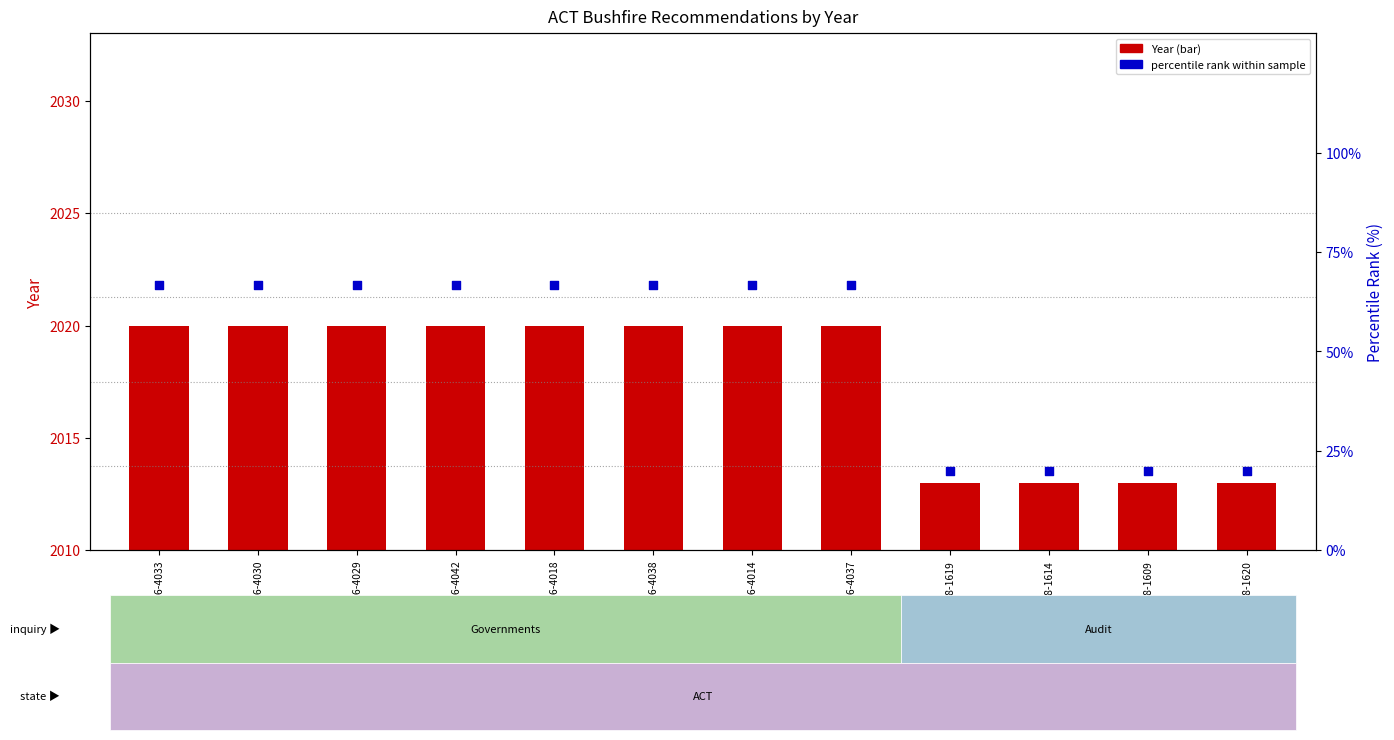

At how many categories does at least one series exceed 229?

12